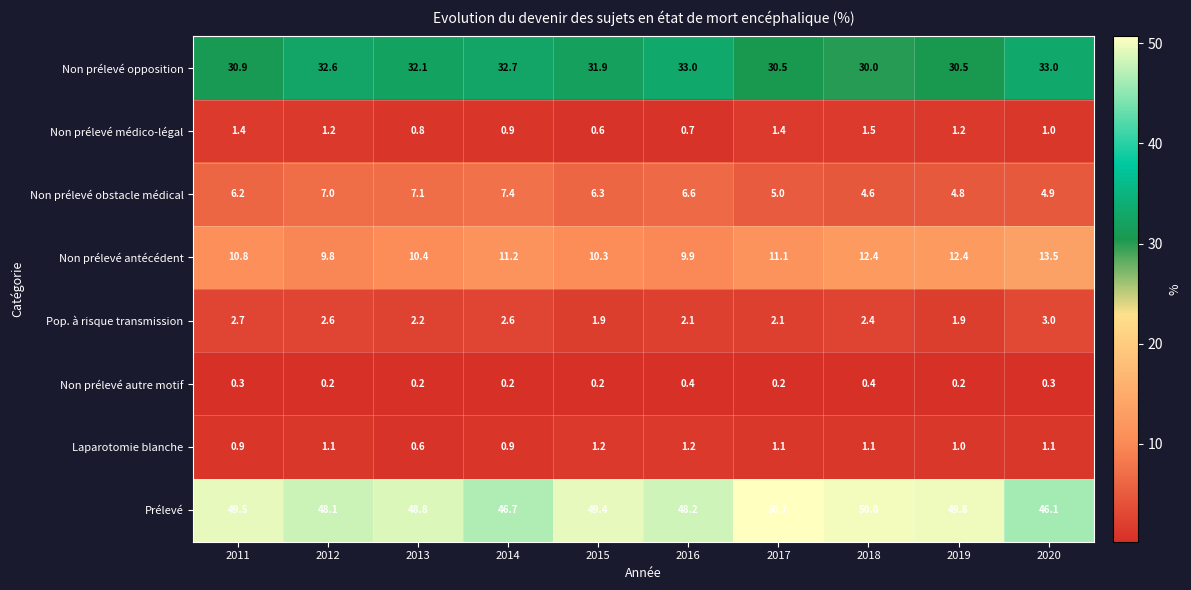

List the series in order of their peak value, lowest first.

Non prélevé autre motif, Laparotomie blanche, Non prélevé médico-légal, Pop. à risque transmission, Non prélevé obstacle médical, Non prélevé antécédent, Non prélevé opposition, Prélevé